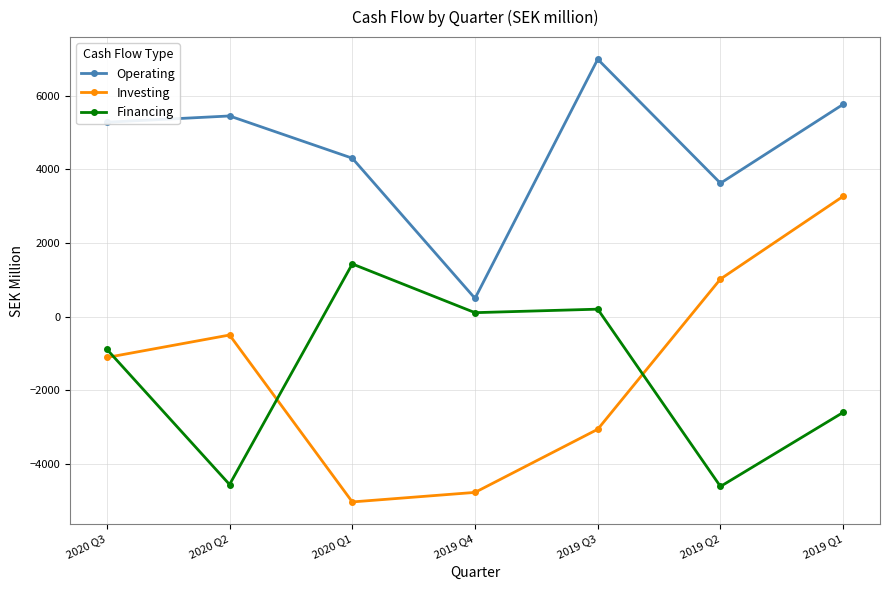

The value of Financing at 2019 Q1 is -1171.7. True or false?

False